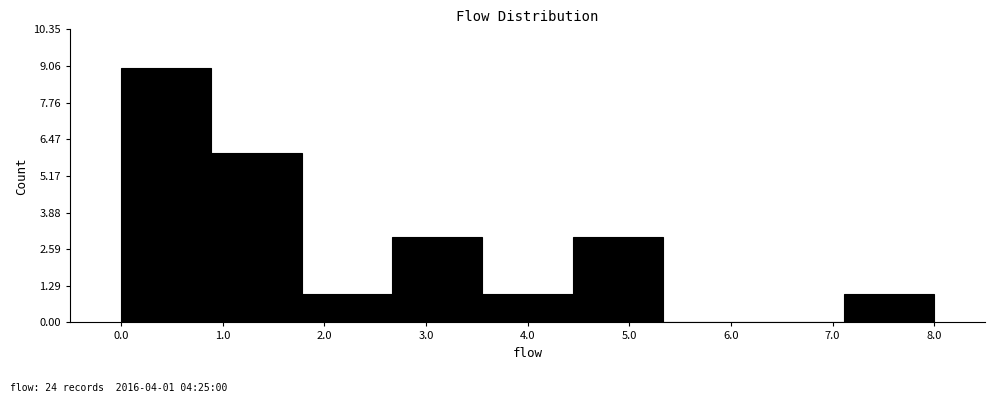

Over which range of the x-axis is the bar tallest?

0.0 to 0.9